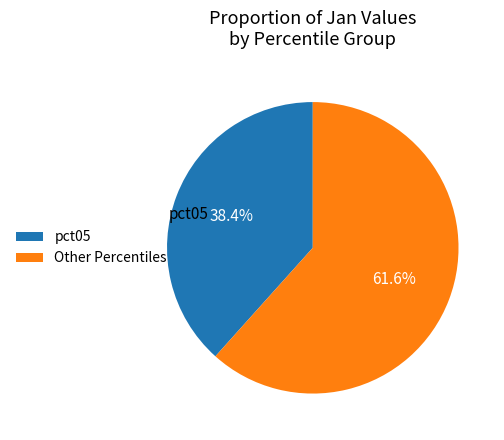

What is the ratio of the value at Other Percentiles to the value at pct05?

1.6